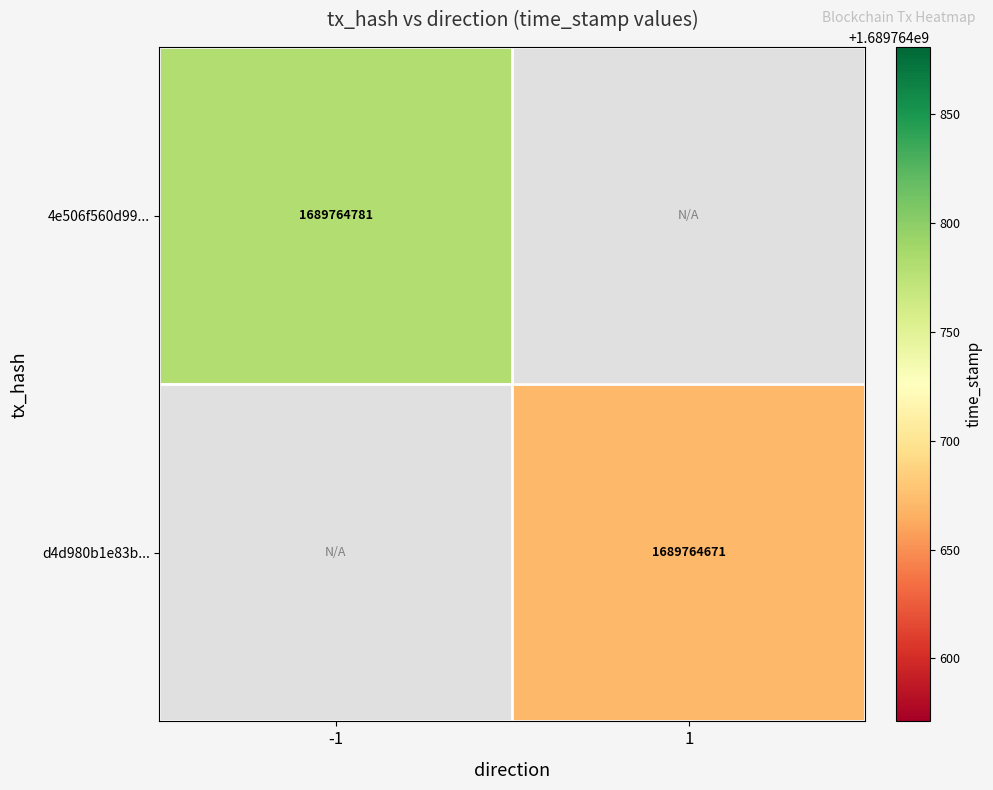

What is the difference between the d4d980b1e83bff5f23e5e0efbe8bece45b1647f values at time_stamp and direction?

1689764670